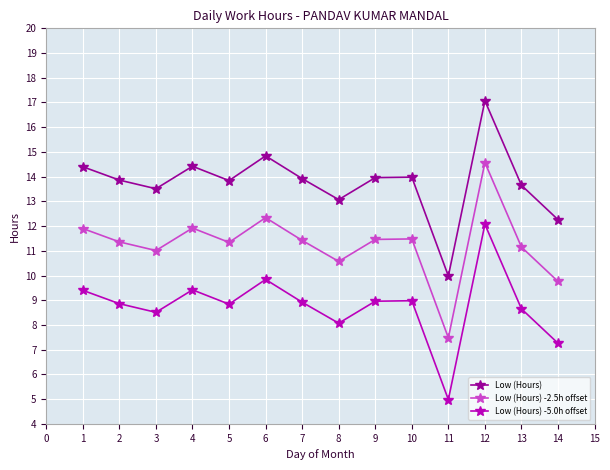

What is the value of the Low (Hours) point at the 10th from the left?

14.0